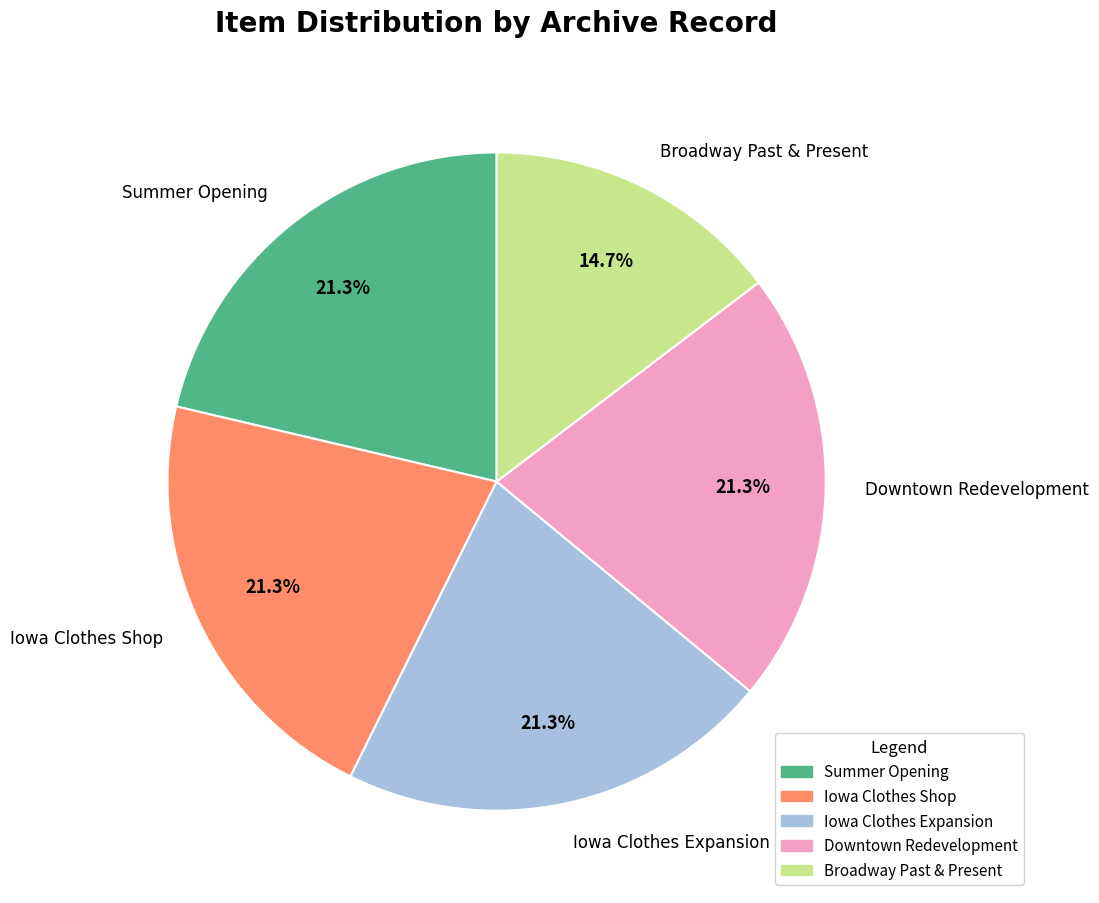

Approximately how many times larger is the value at Iowa Clothes Shop compared to Iowa Clothes Expansion?

1.0